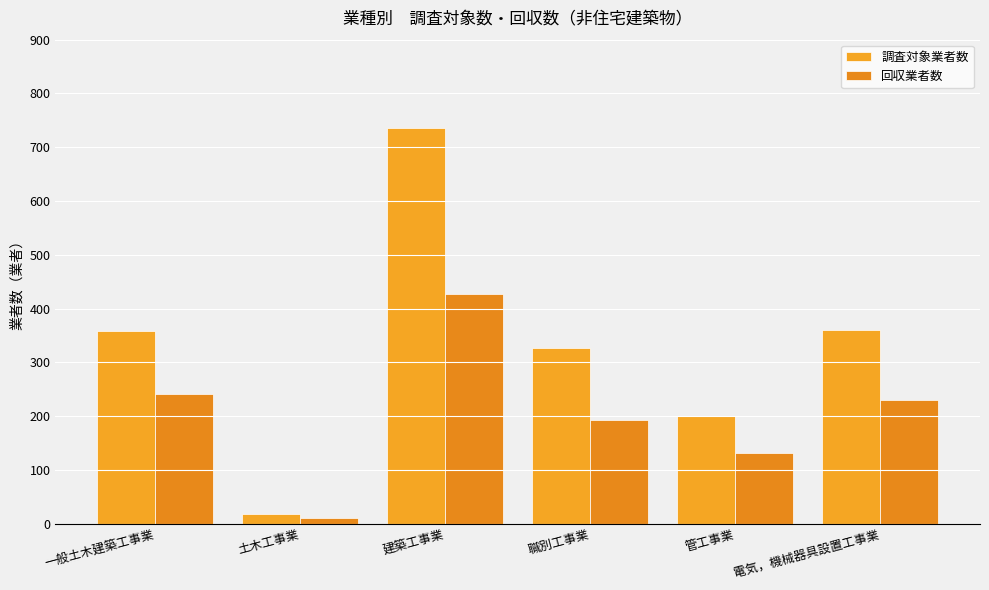

What value does the 調査対象業者数 series have at 管工事業?

201